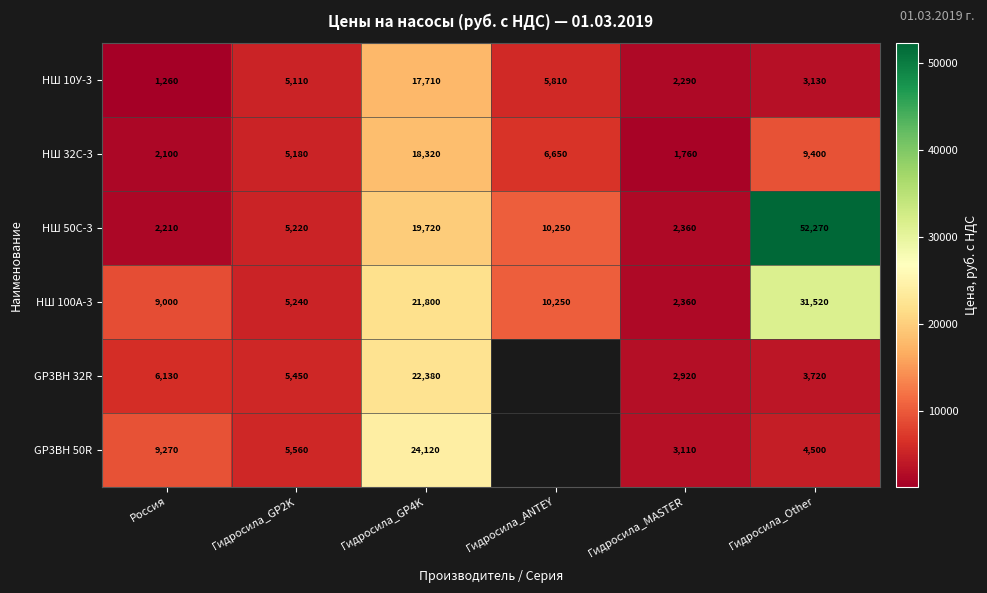

What is the difference between the maximum and minimum values in the НШ 100А-3 series?

29160